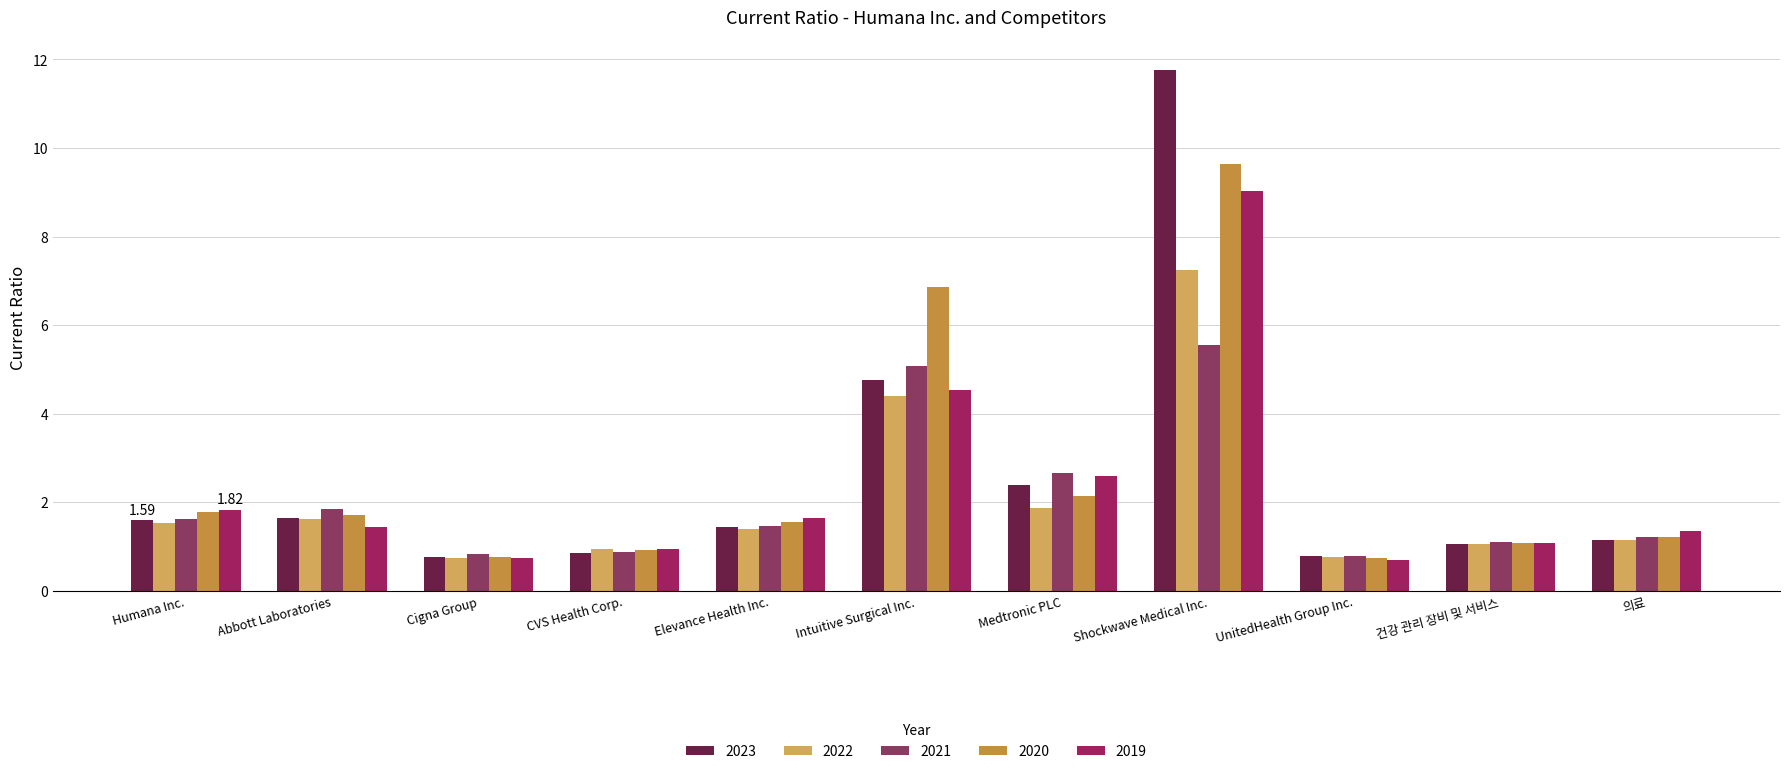

How many values in the 2019 series are below 1?

3